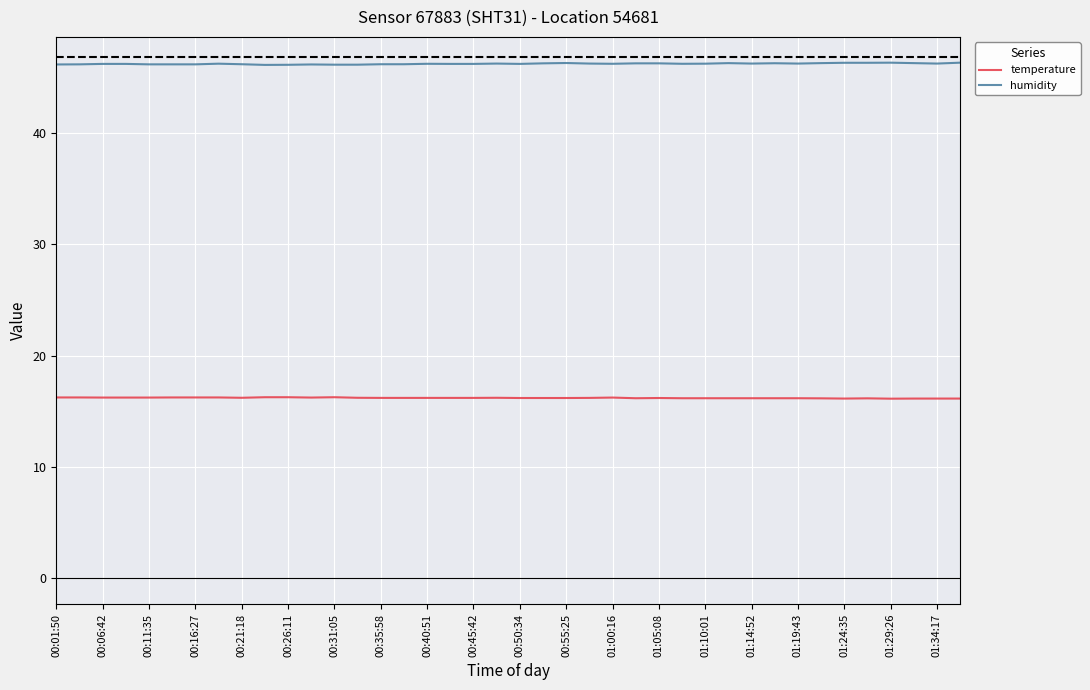

True or false: temperature and humidity intersect in this chart.

False